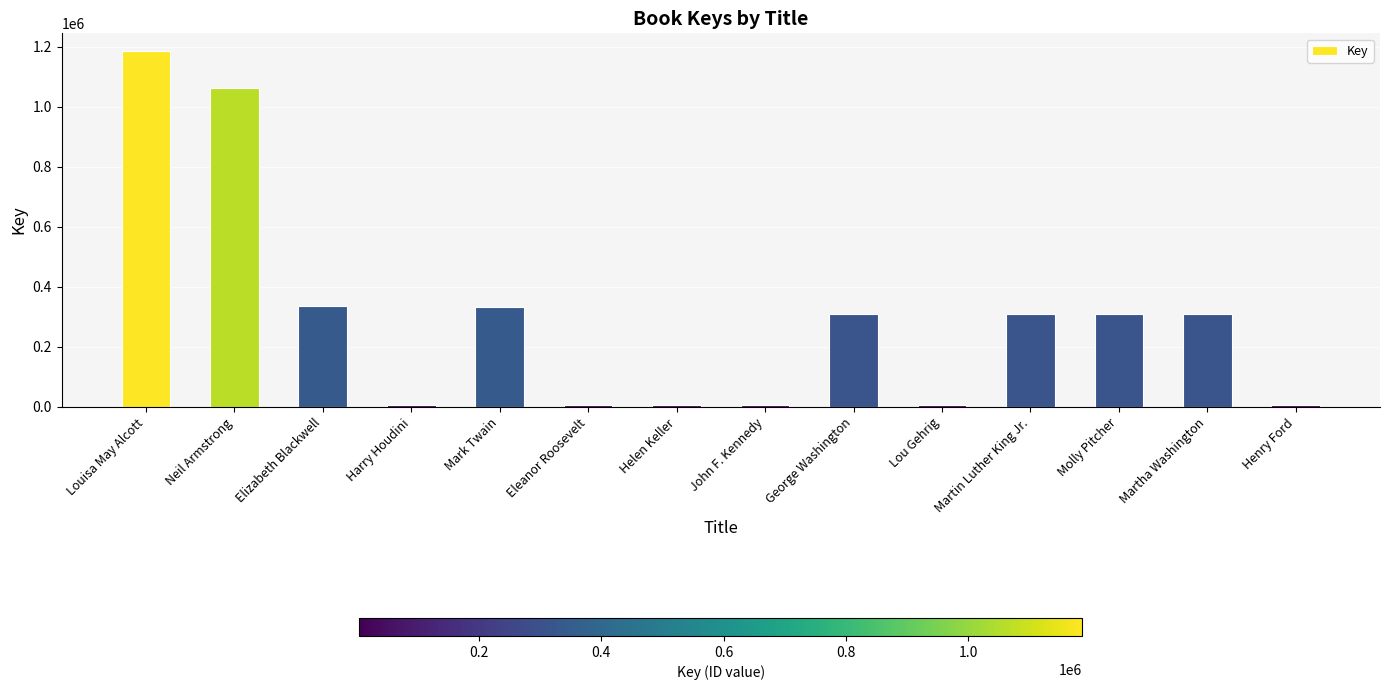

Which has a higher value, Elizabeth Blackwell or Henry Ford?

Elizabeth Blackwell